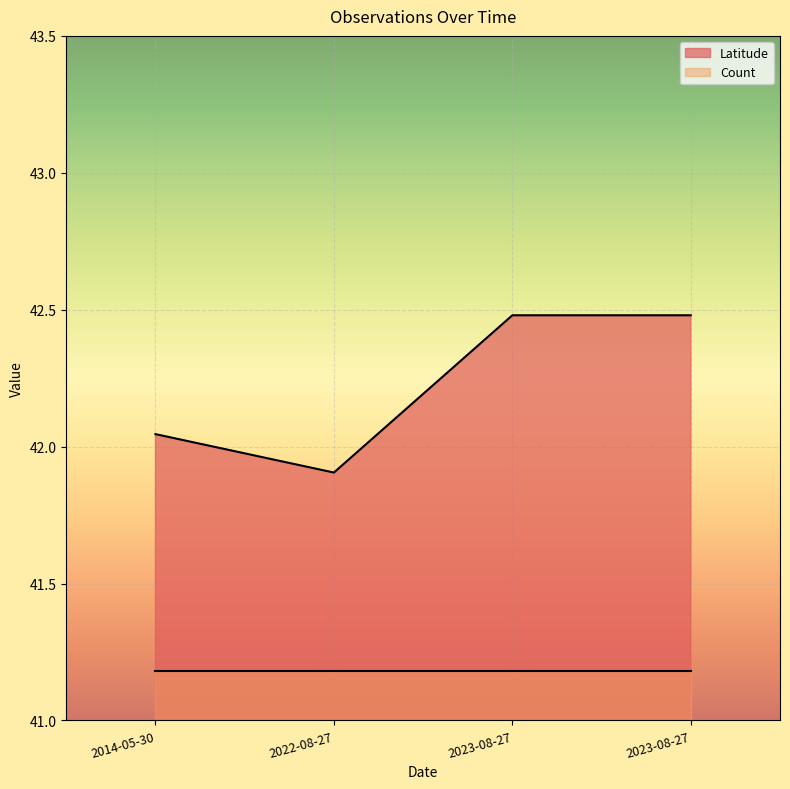

Rank the categories by value from lowest to highest.

2022-08-27, 2014-05-30, 2023-08-27, 2023-08-27